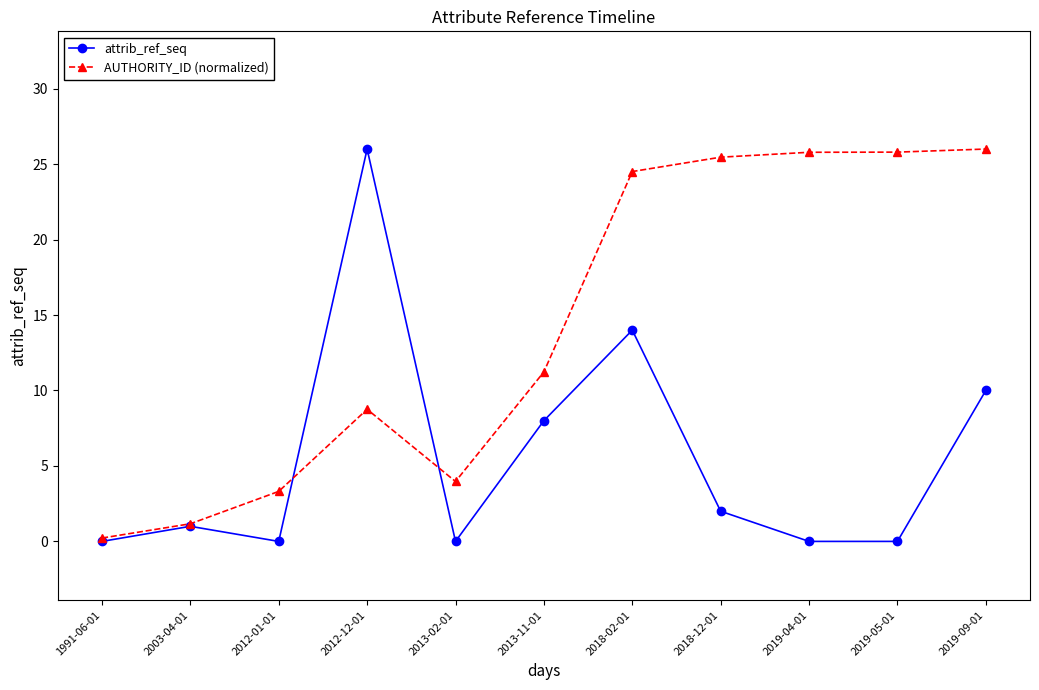

What are all the series names shown in the legend?

attrib_ref_seq, AUTHORITY_ID (normalized)